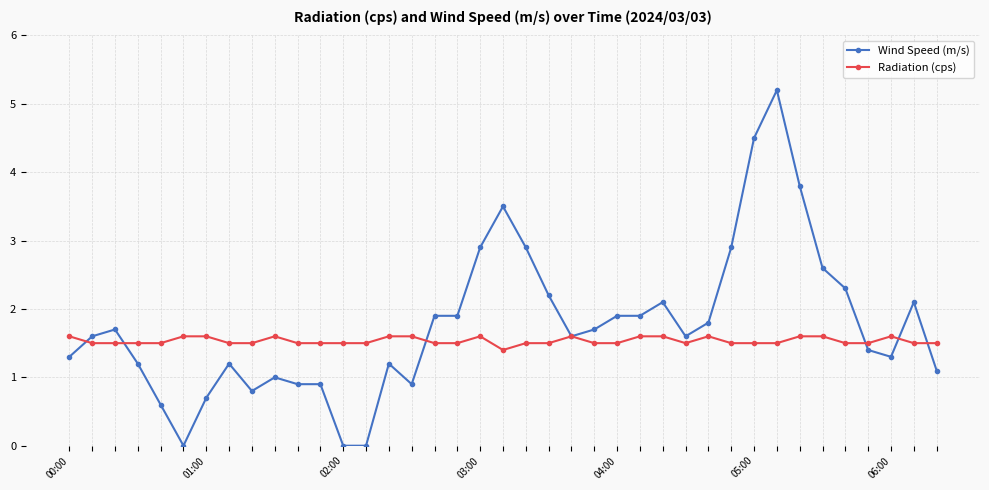

What is the value of the Wind Speed (m/s) point at the 19th from the left?

2.9